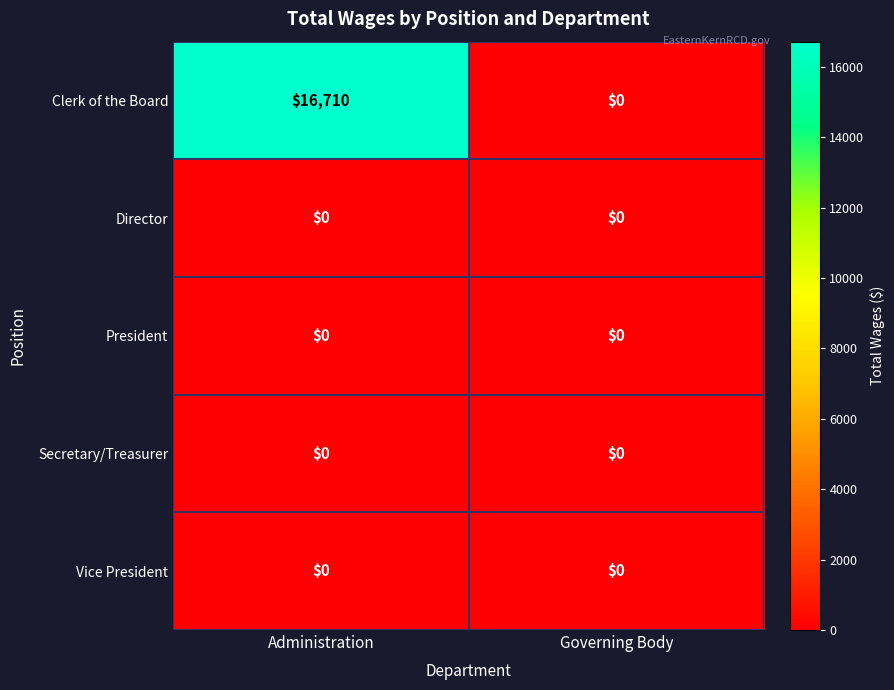

At how many categories does at least one series exceed 2174?

1